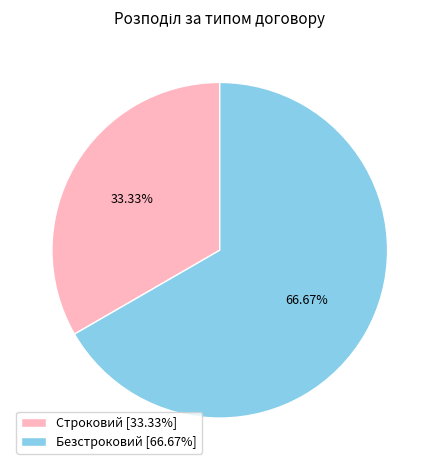

To the nearest percent, what is the combined percentage of Строковий and Безстроковий?

100%